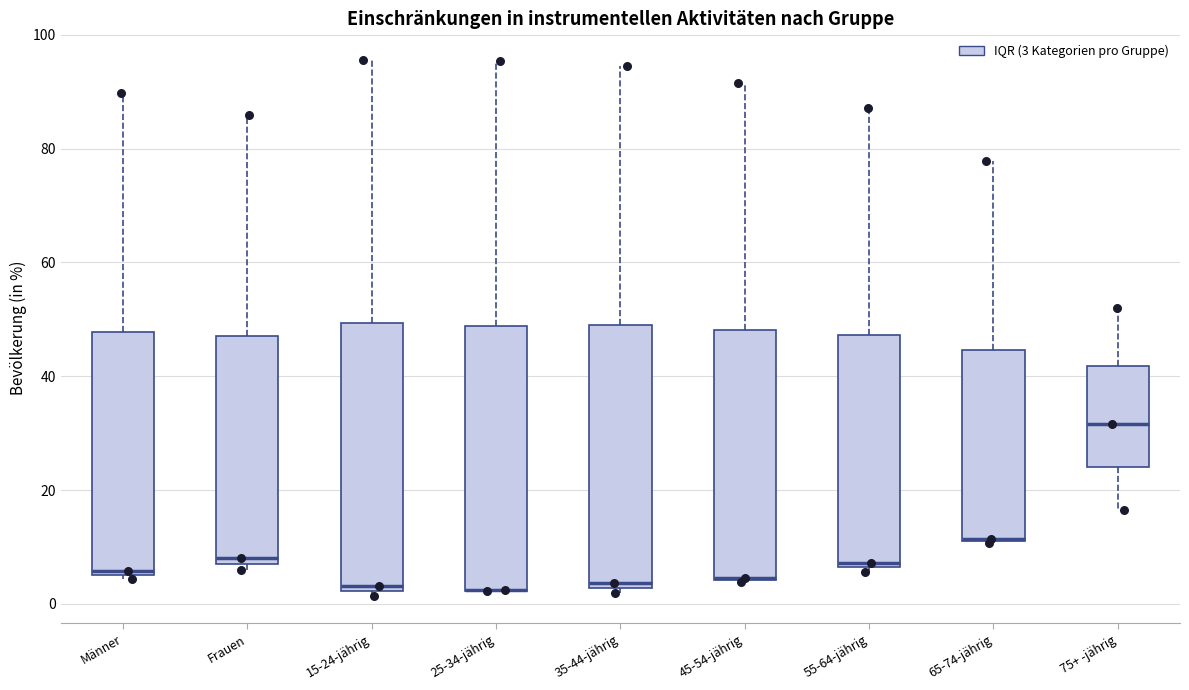

Where does the upper whisker of the box for 25-34-jährig end on the y-axis? The values are not printed on the chart, so give them approximately, as read against the axis.

96